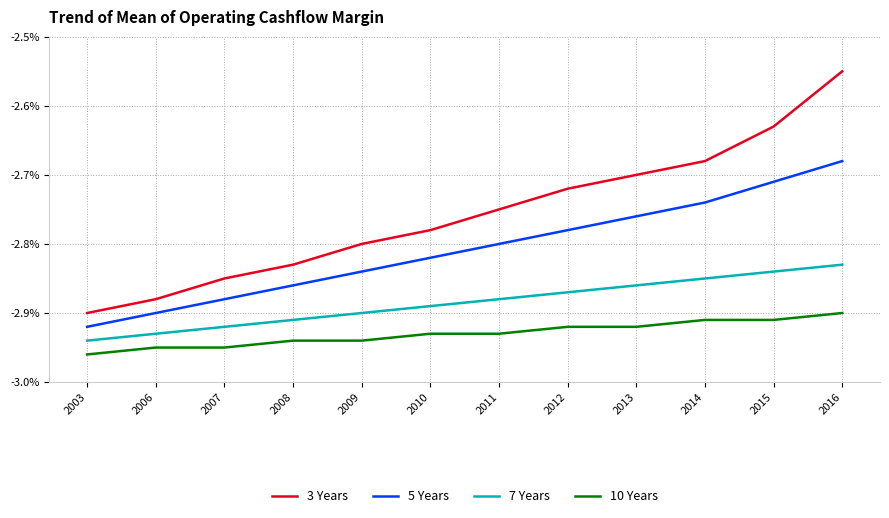

Rank the series by their maximum value, from lowest to highest.

10 Years, 7 Years, 5 Years, 3 Years